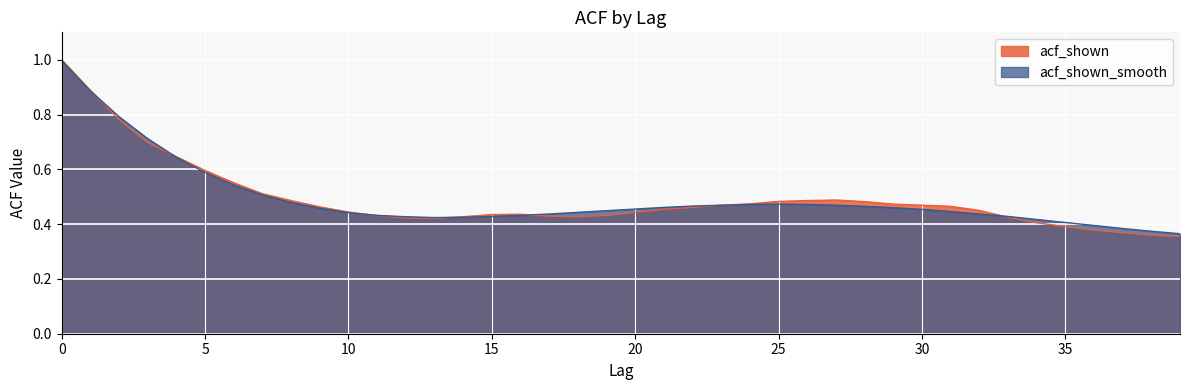

How many acf_shown values are between 0 and 1?

40